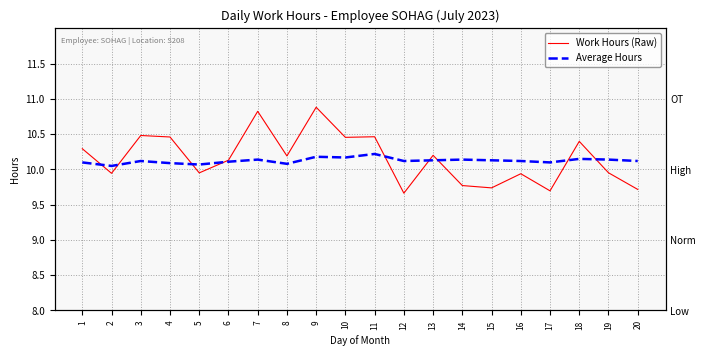

How many times do Average Hours and Work Hours (Raw) cross each other?

9